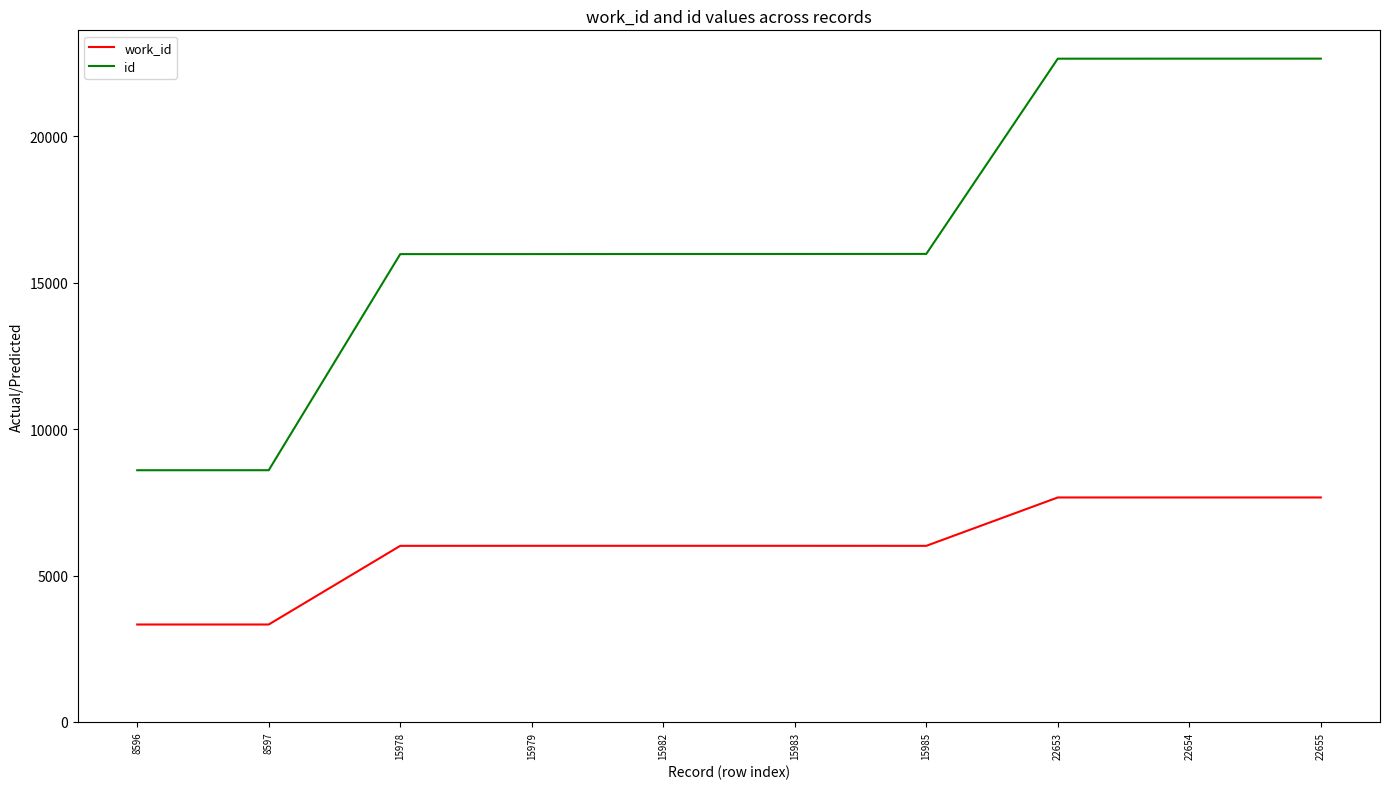

Rank the series at 15985 from lowest to highest value.

work_id, id